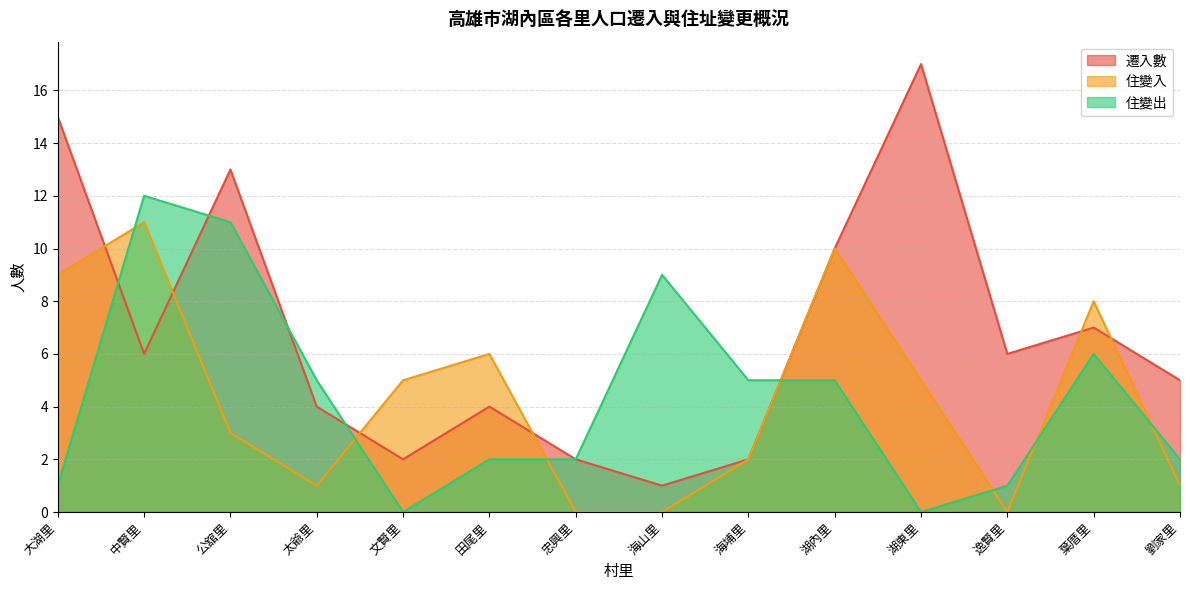

At how many categories does at least one series exceed 2?

13